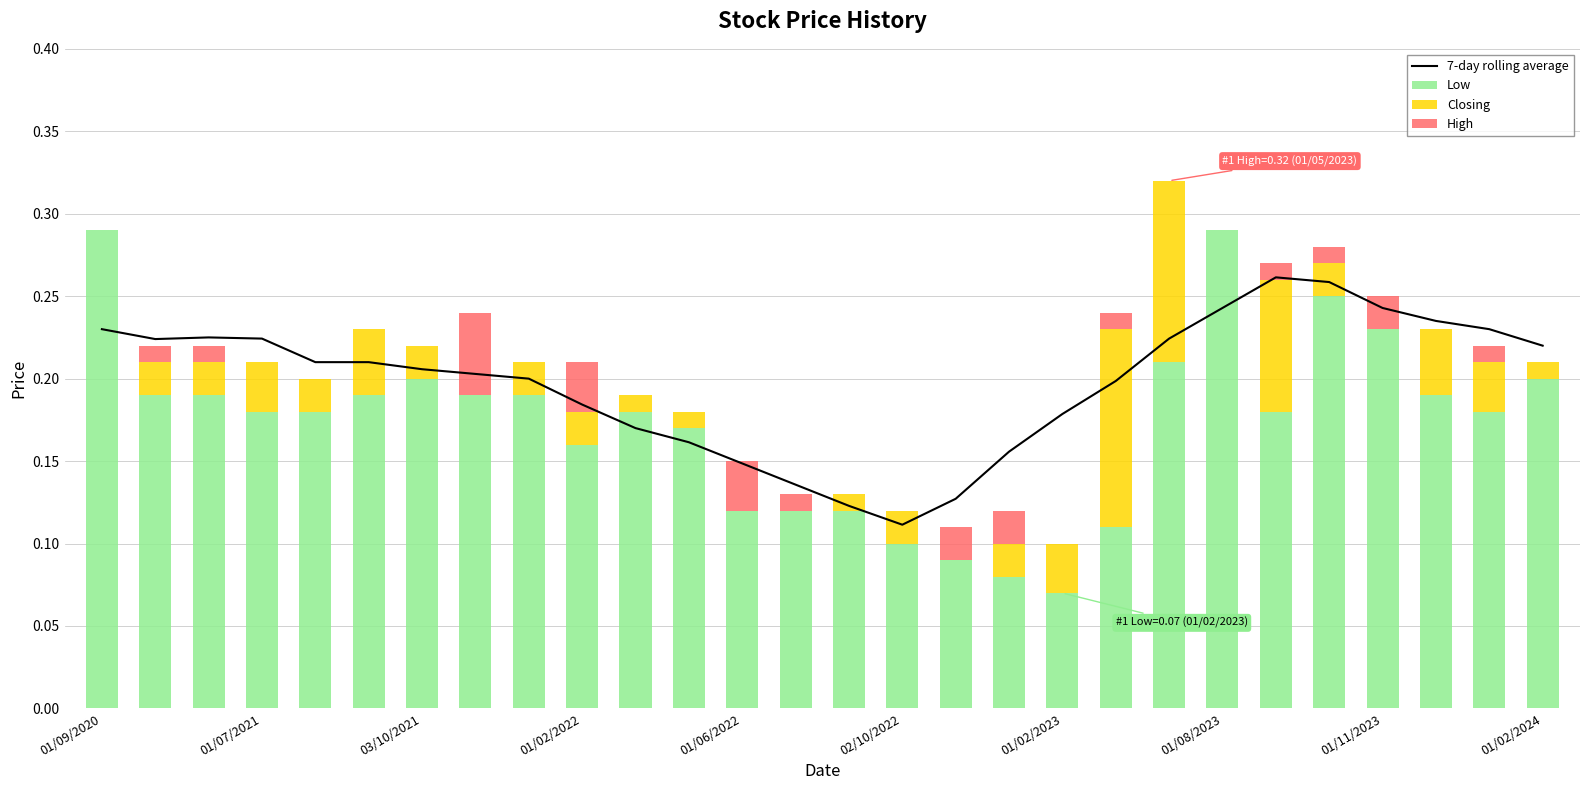

The value of Low at 03/10/2021 is 0.2. True or false?

True